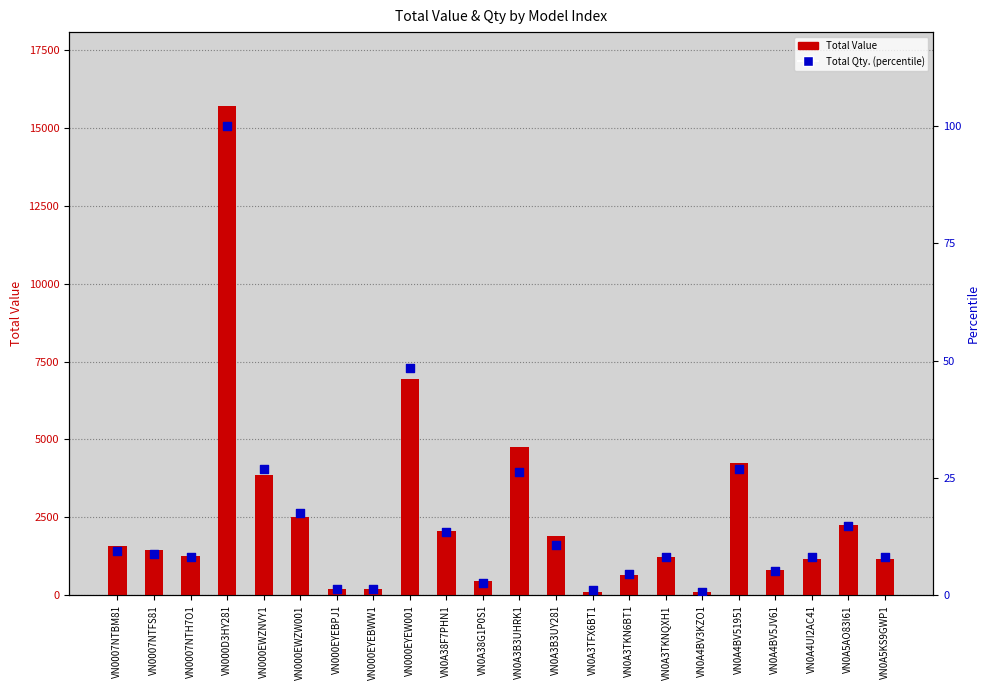

Is the value of Total Qty. (percentile) at VN0007NTH7O1 greater than the value of Total Value at VN000EWZW001?

No